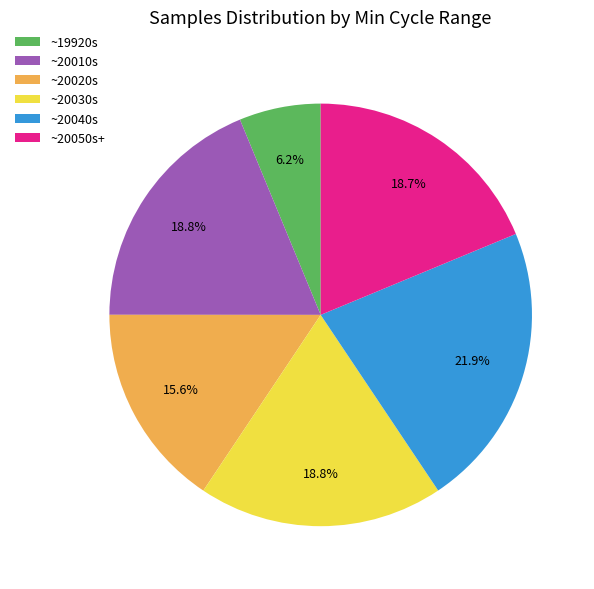

Which slice is the smallest?

~19920s